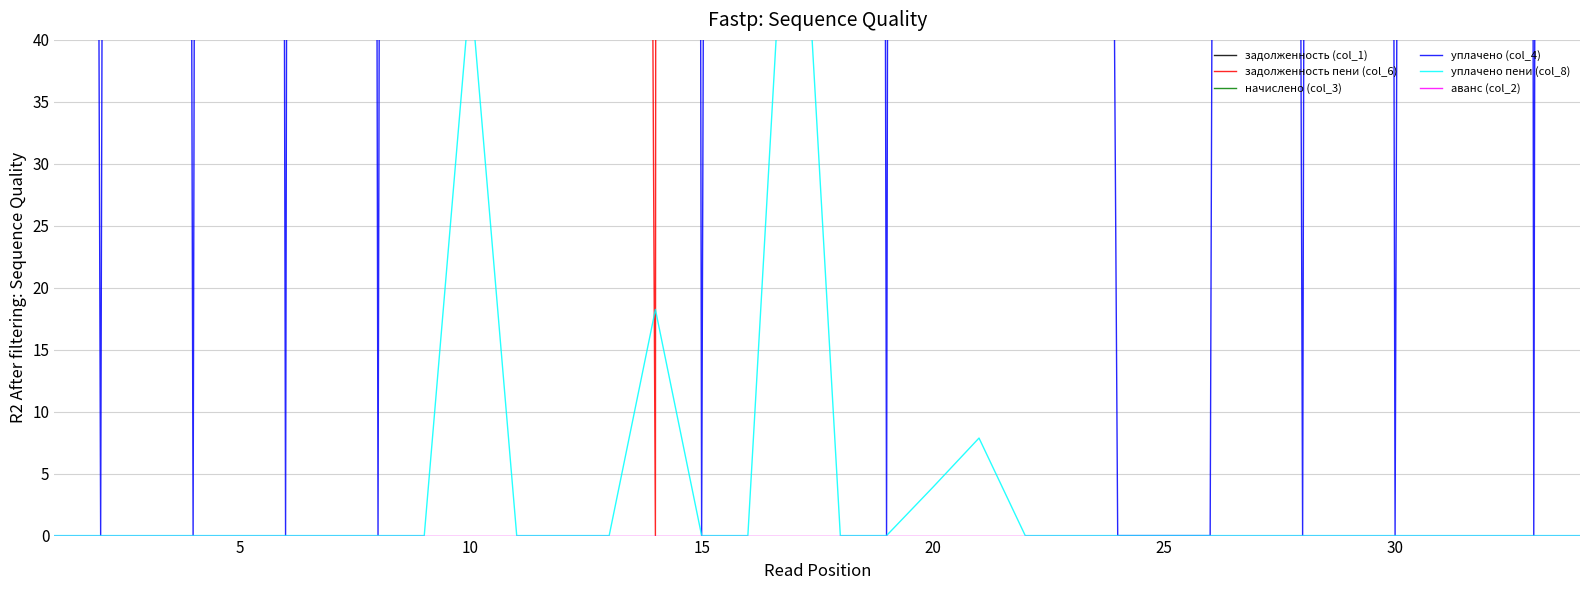

What is the average value of the уплачено (col_4) series?

986.6